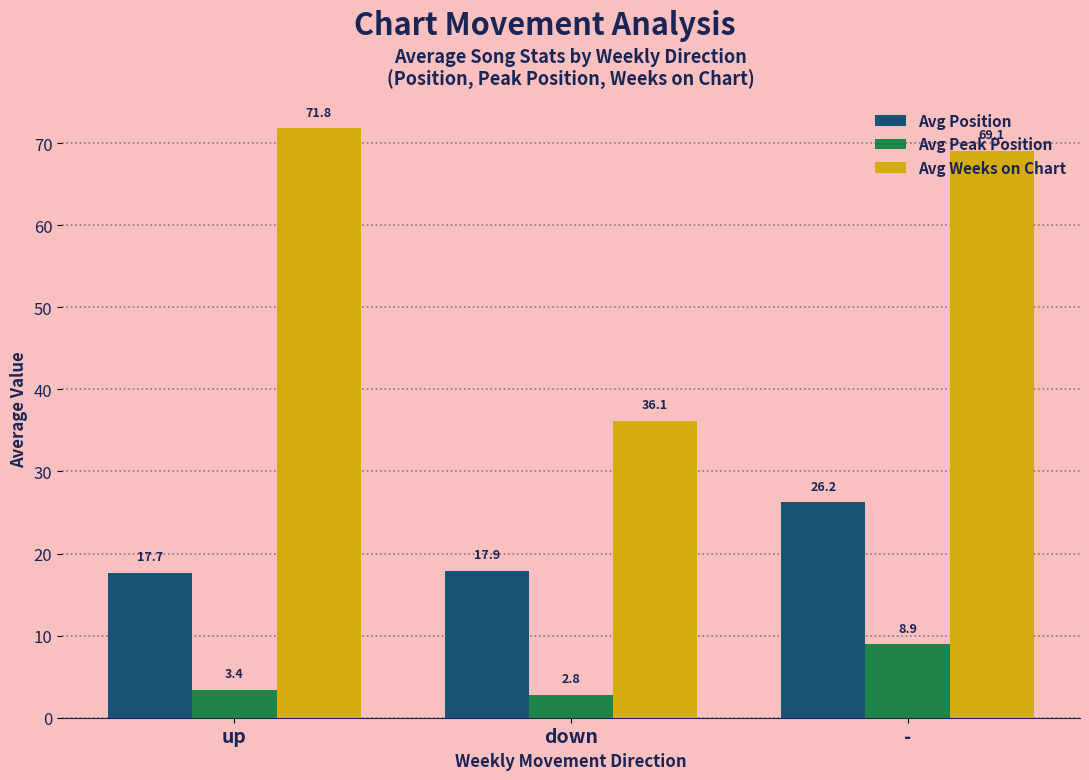

Reading left to right, extract all data points from this chart.

Avg Position: up=17.7	down=17.9	-=26.2
Avg Peak Position: up=3.4	down=2.8	-=8.9
Avg Weeks on Chart: up=71.8	down=36.1	-=69.1